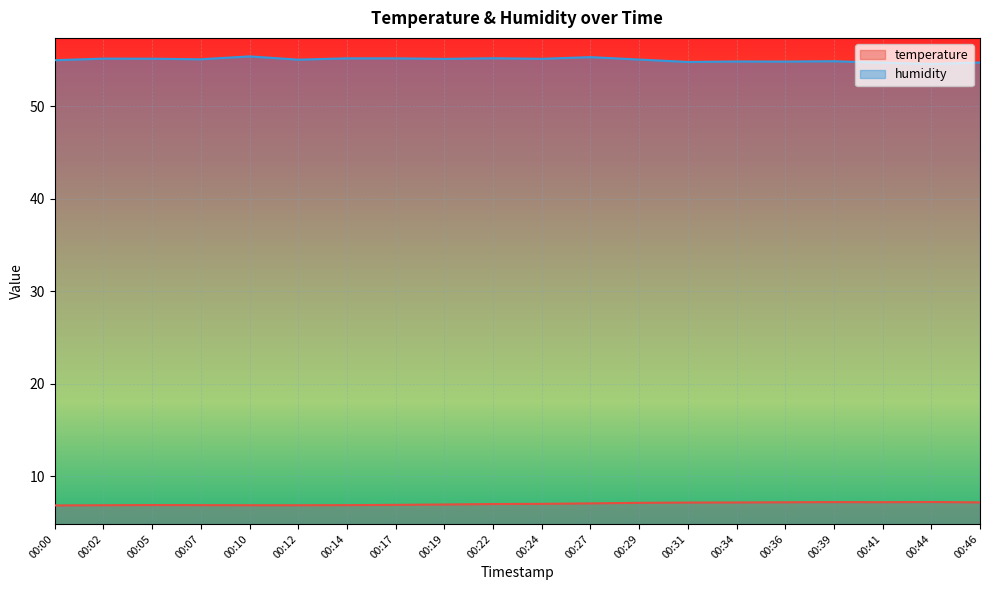

Where is the first local minimum for humidity?

00:07